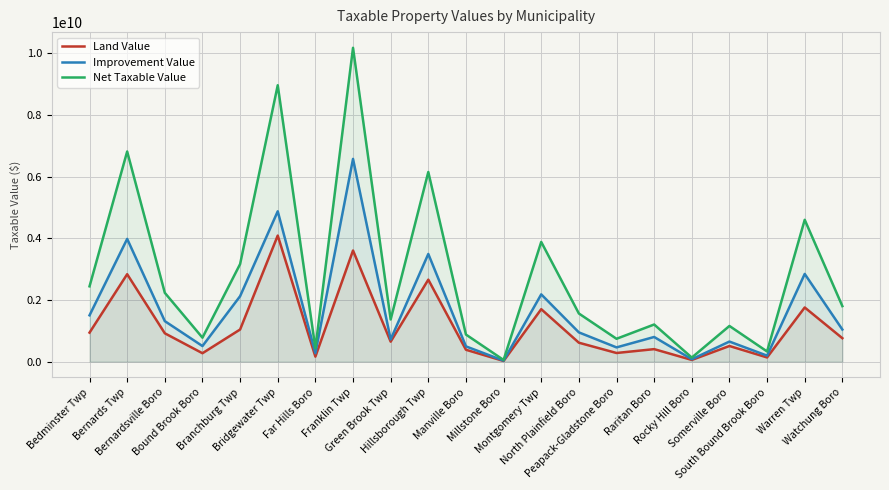

What position from the right is North Plainfield Boro?

8